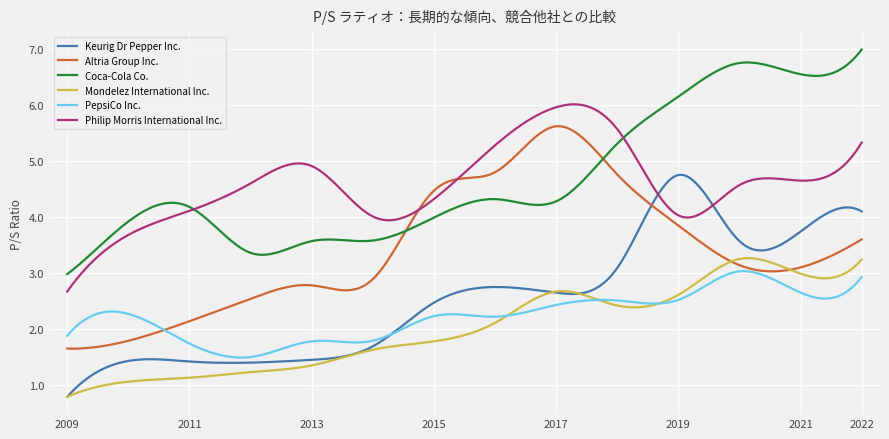

True or false: Coca-Cola Co. and PepsiCo Inc. cross at least once.

False